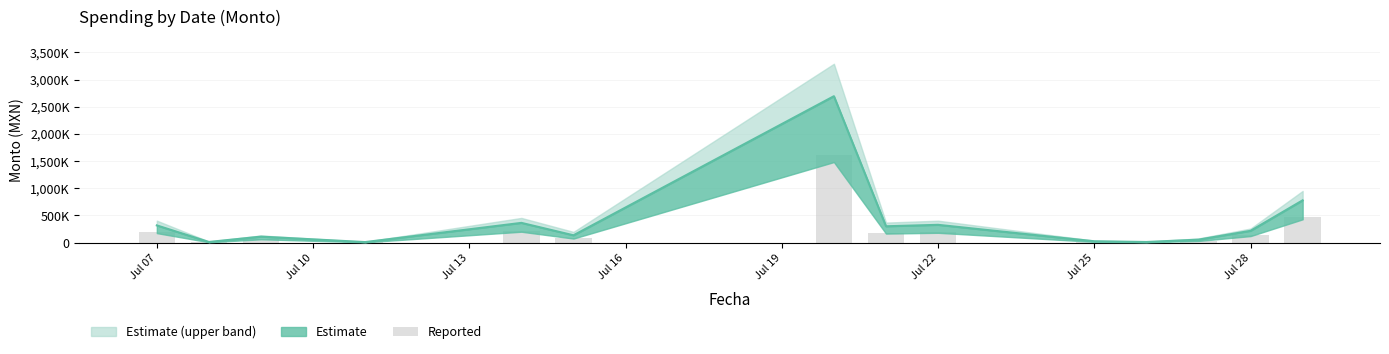

What position from the left is Jul 28?

8